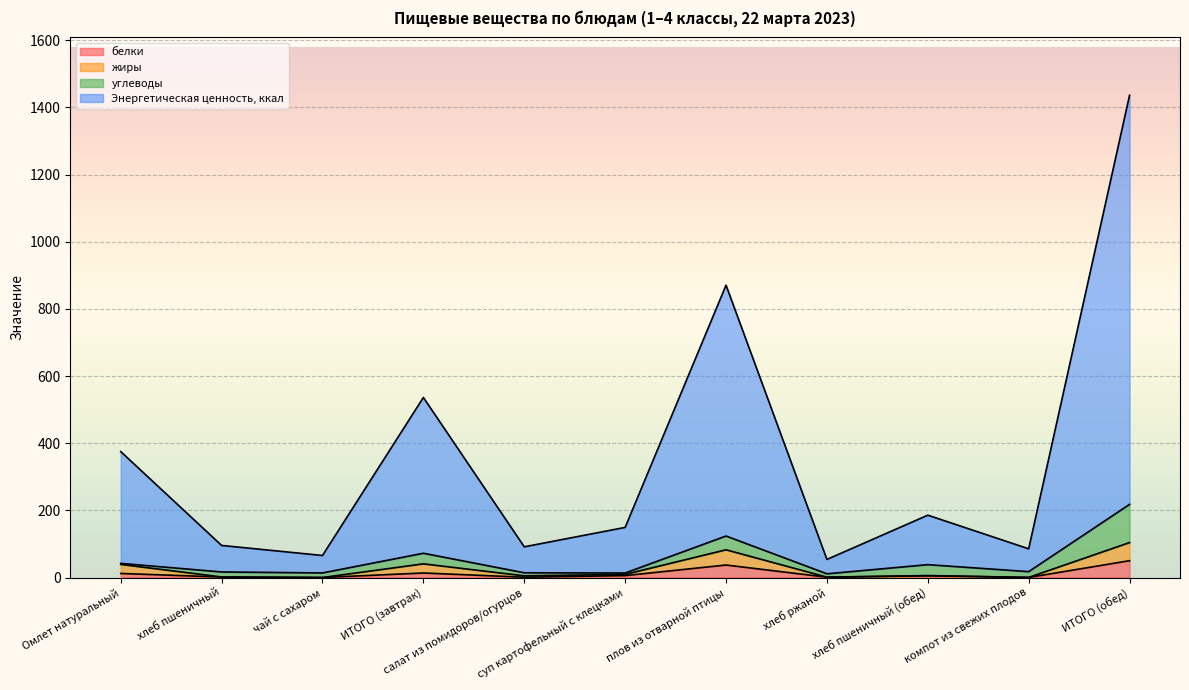

The Энергетическая ценность, ккал series shows 149.2 at суп картофельный с клецками. True or false?

True